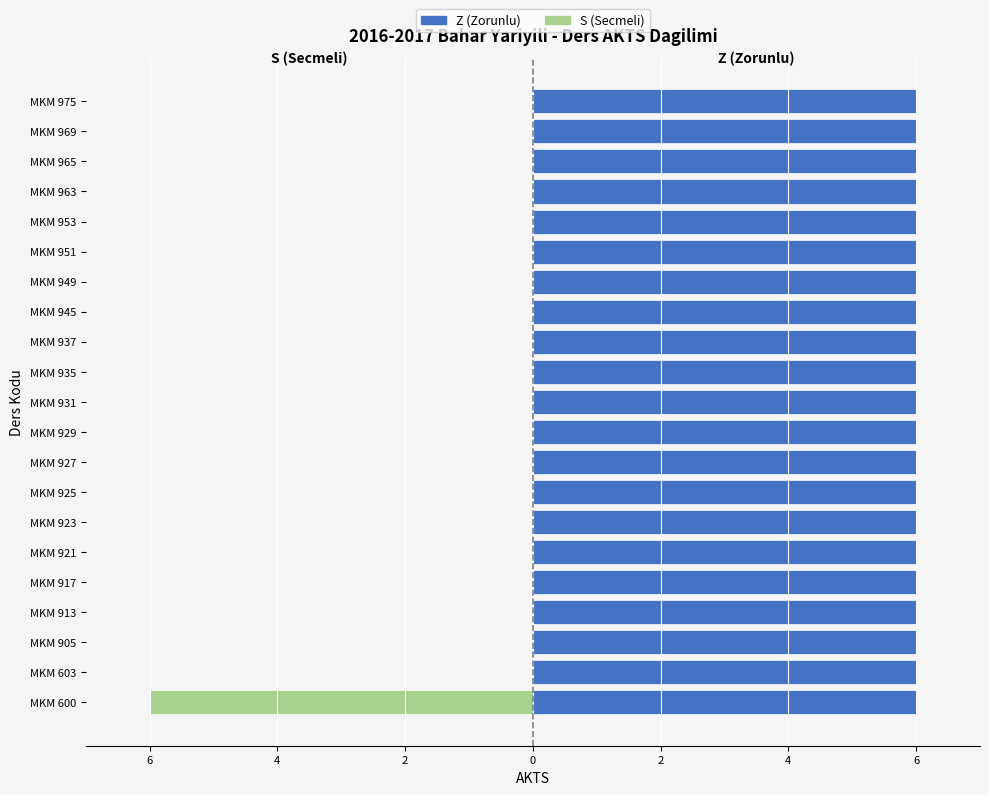

Are the bars horizontal?

Yes